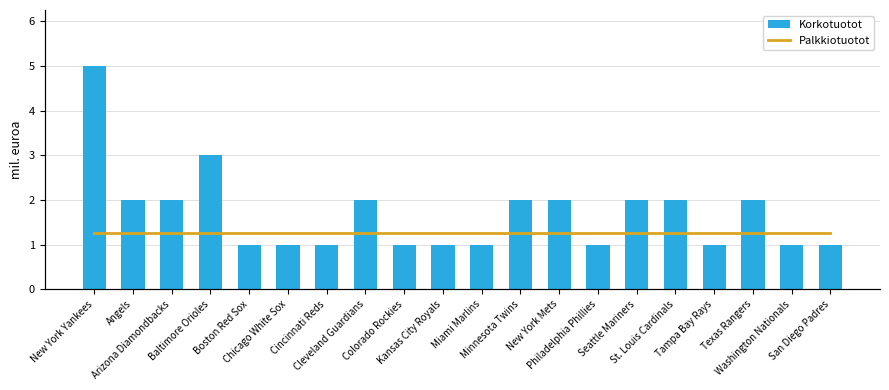

Reading right to left, what are all the values shown in this chart?

Korkotuotot: 1	1	2	1	2	2	1	2	2	1	1	1	2	1	1	1	3	2	2	5
Palkkiotuotot: 1	1	1	1	1	1	1	1	1	1	1	1	1	1	1	1	1	1	1	1